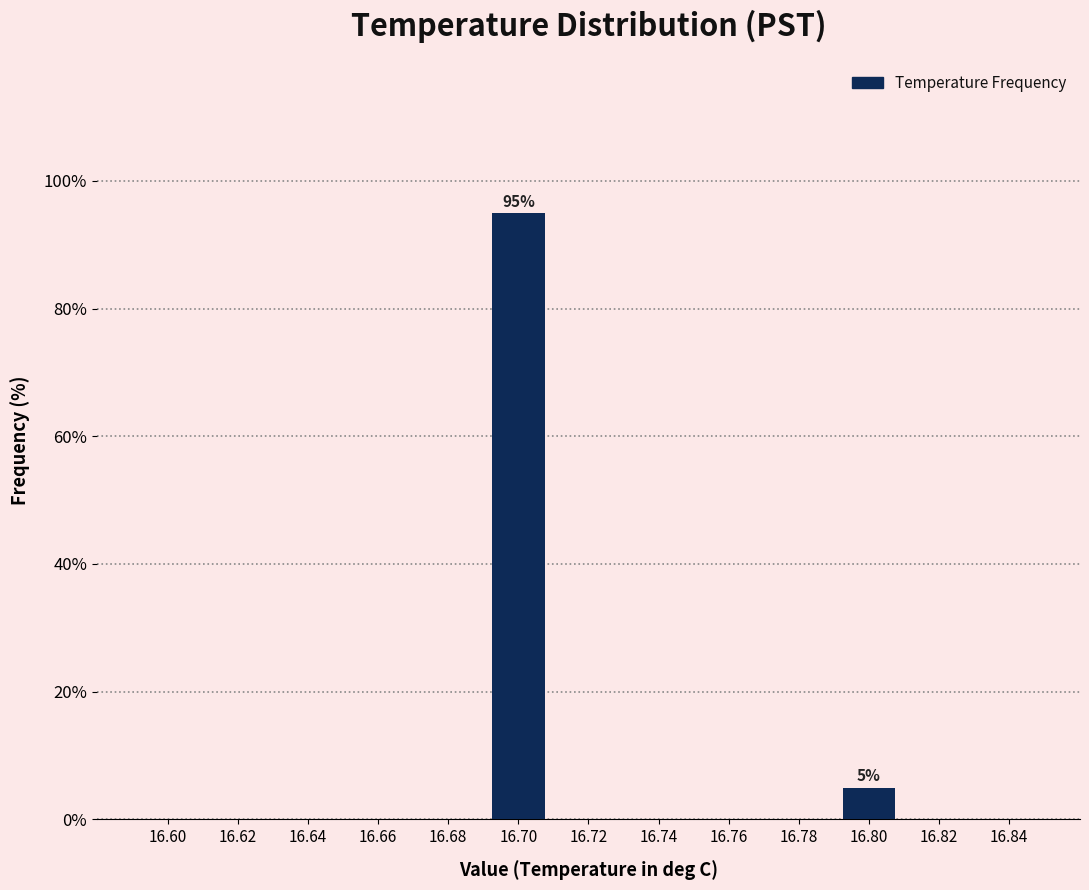

Reading left to right, what are all the values shown in this chart?

16.60=0	16.62=0	16.64=0	16.66=0	16.68=0	16.70=95	16.72=0	16.74=0	16.76=0	16.78=0	16.80=5	16.82=0	16.84=0